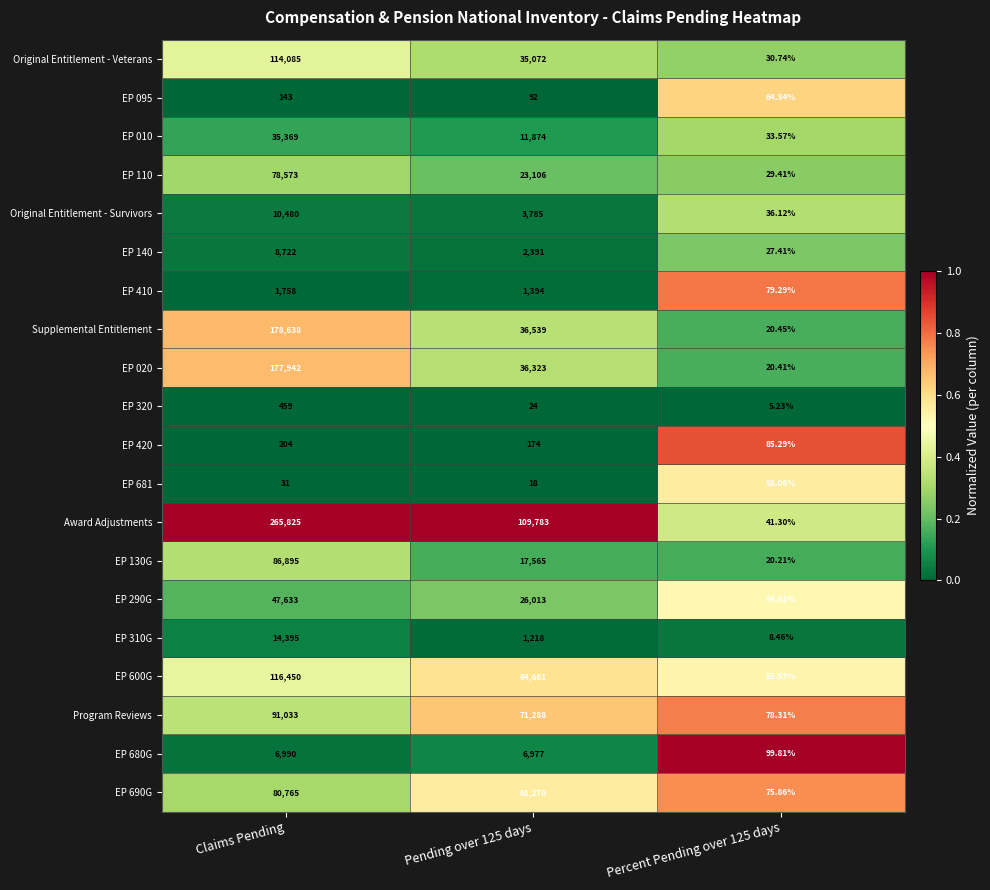

Which series has the widest spread of values?

Award Adjustments